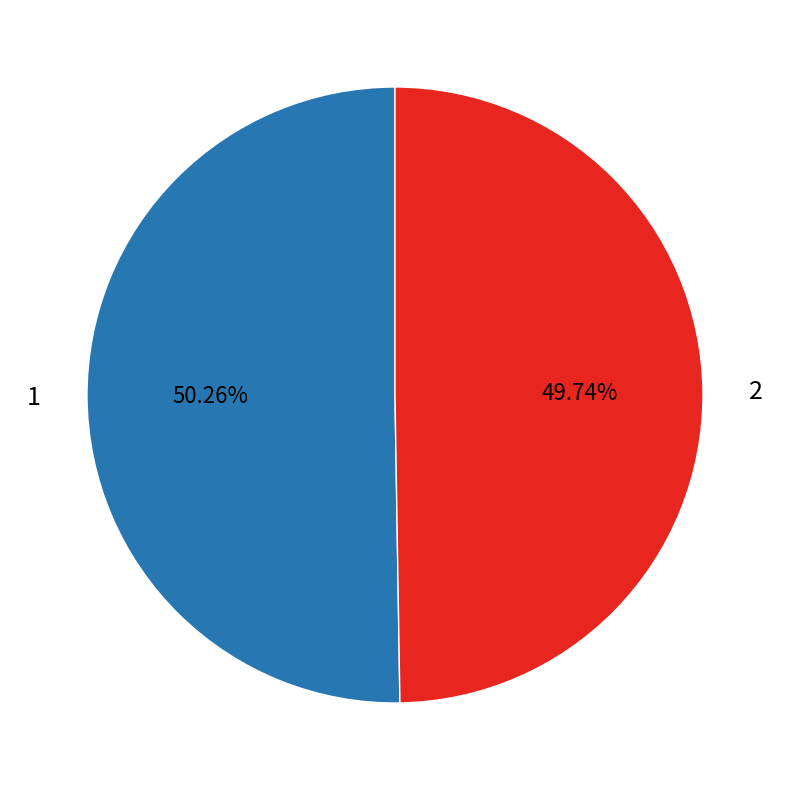

What percentage do 2 and 1 together represent?

100.0%